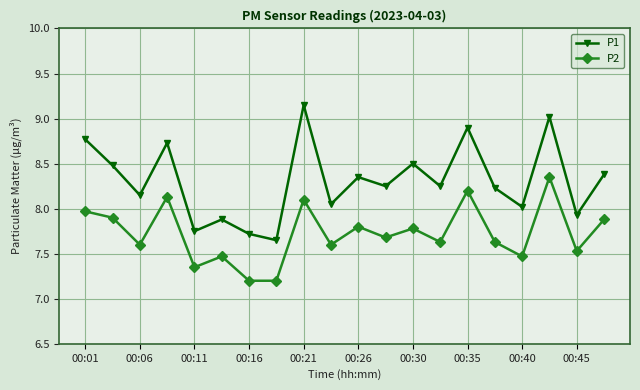

How many interior local valleys does the P1 series have?

8